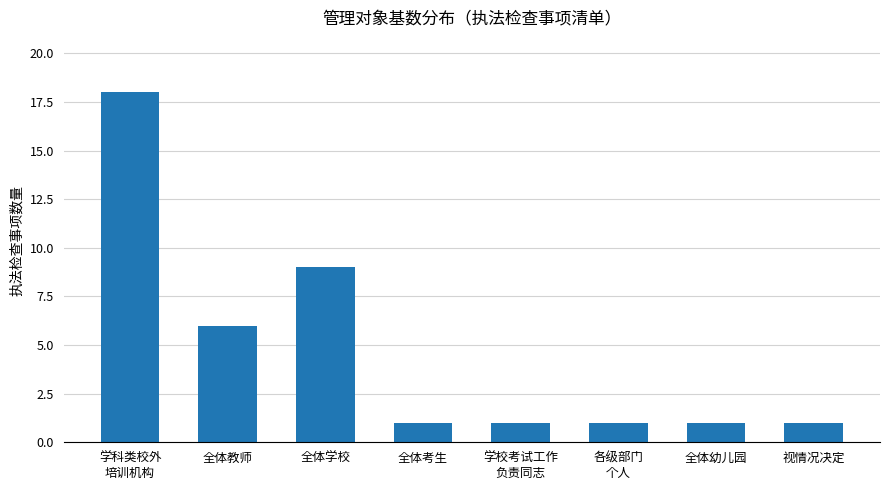

What value does the data have at 全体教师, to the nearest 5?

5